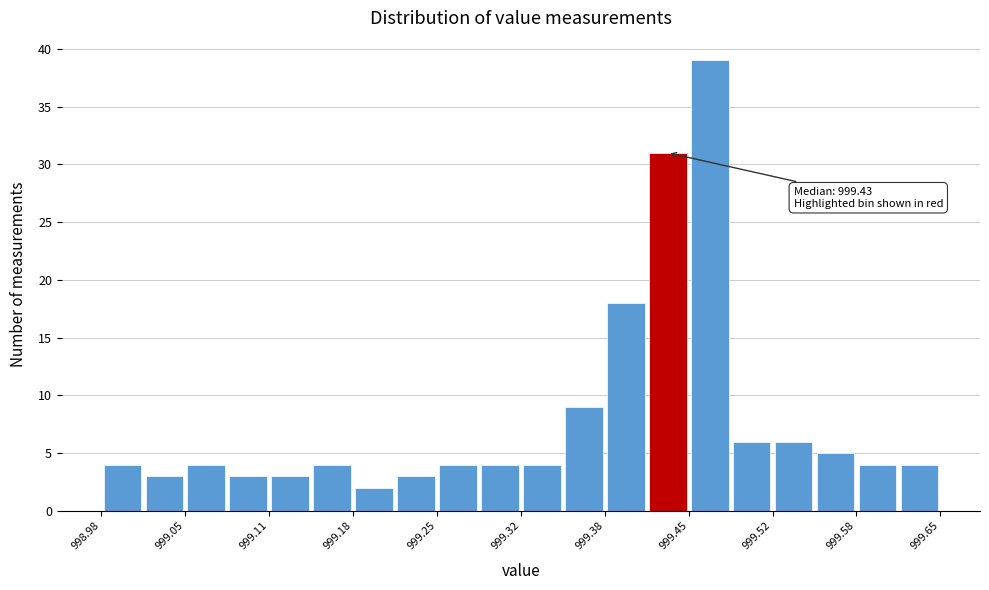

Around what value on the x-axis is the tallest bar? Give the approximate position of its centre, as read against the axis.

999.47